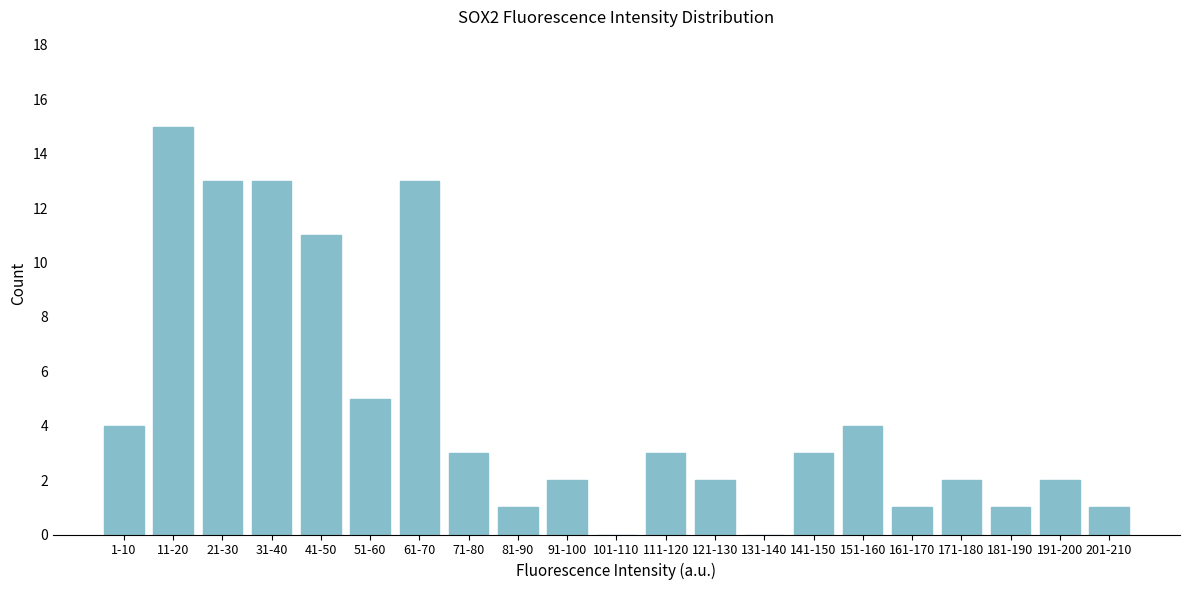

Reading right to left, extract all data points from this chart.

201-210=1	191-200=2	181-190=1	171-180=2	161-170=1	151-160=4	141-150=3	131-140=0	121-130=2	111-120=3	101-110=0	91-100=2	81-90=1	71-80=3	61-70=13	51-60=5	41-50=11	31-40=13	21-30=13	11-20=15	1-10=4